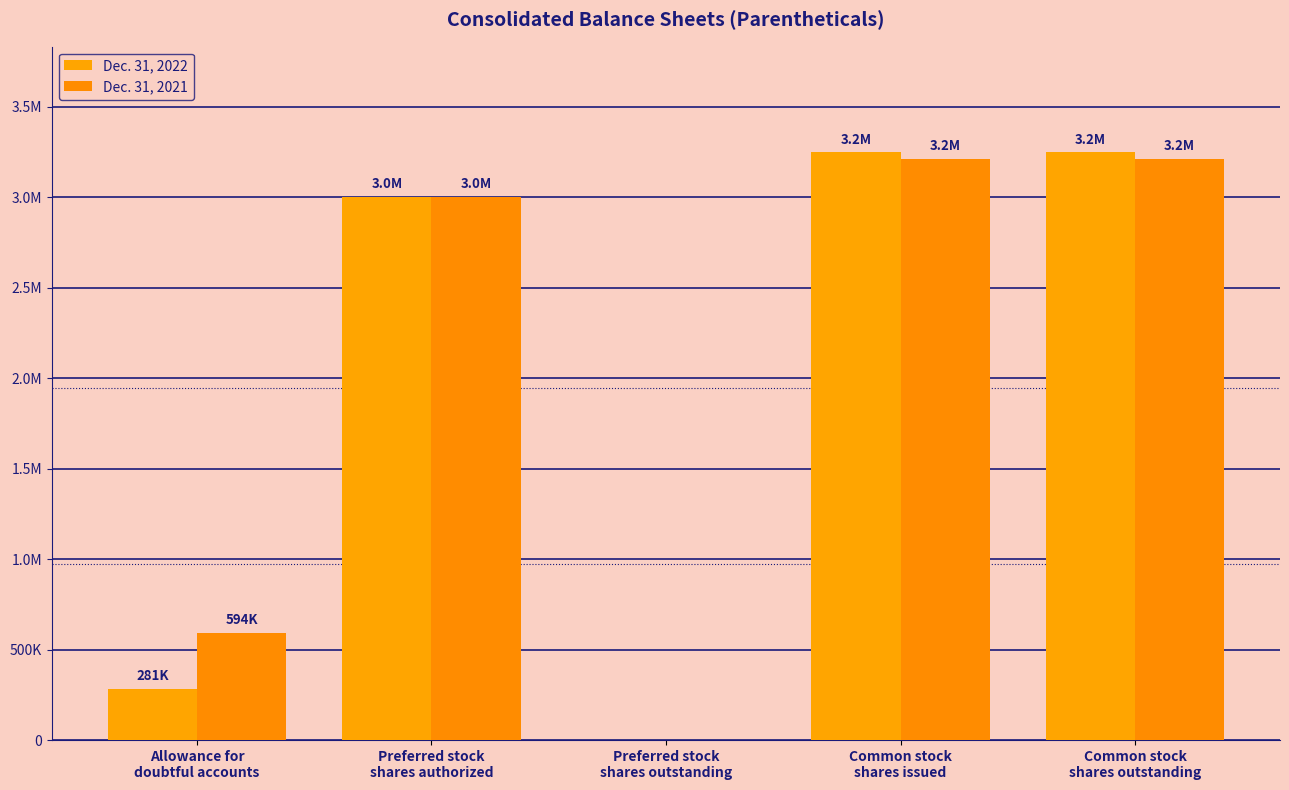

What is the label of the 2nd bar from the right?

Common stock
shares issued